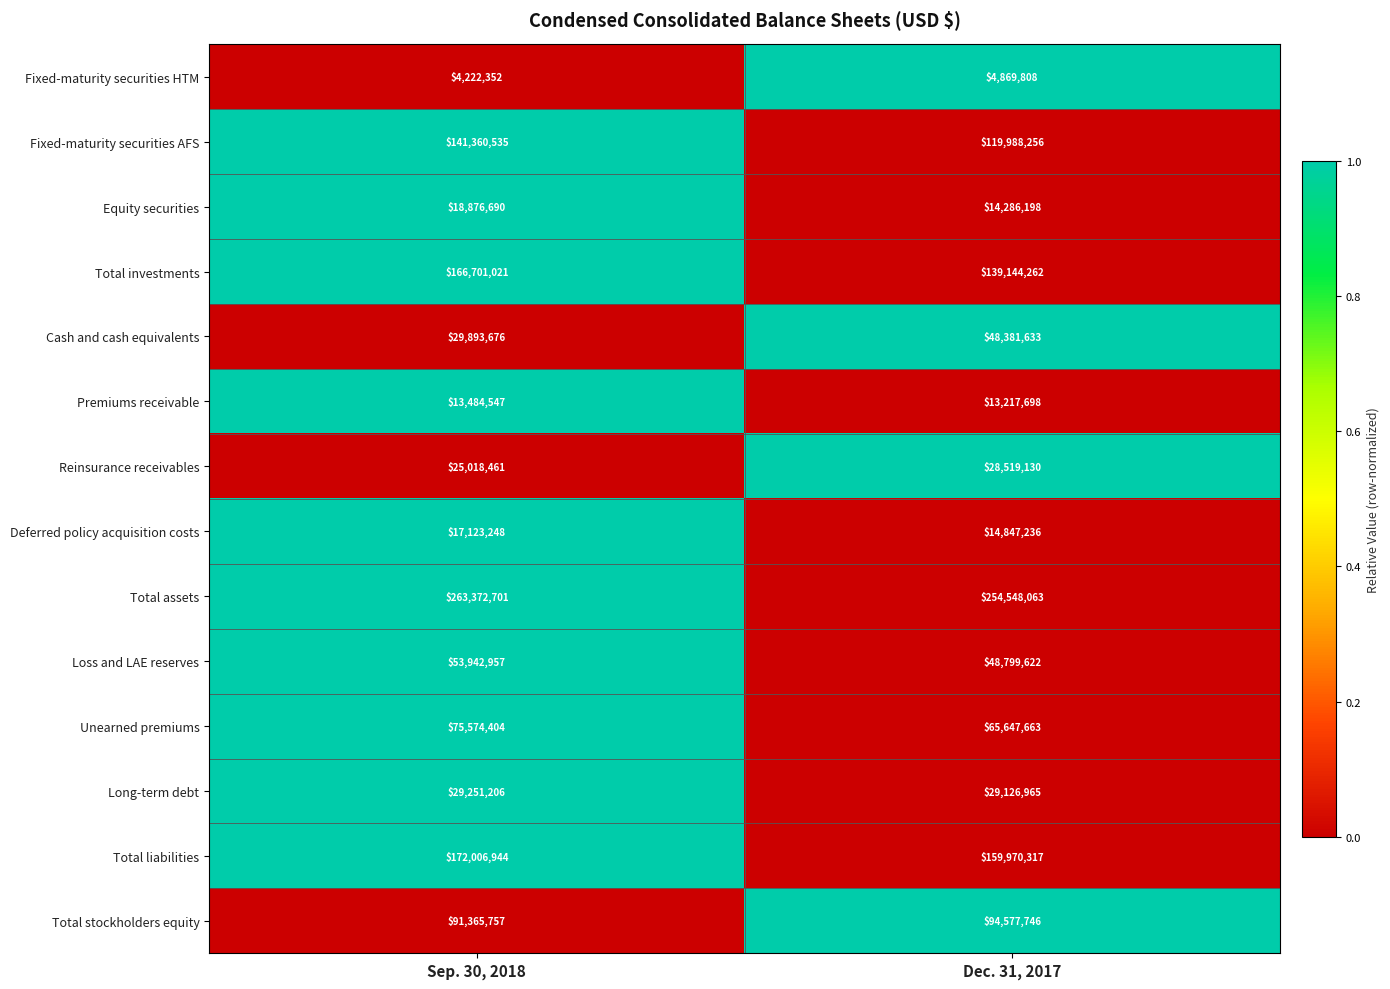

Is it true that Reinsurance receivables equals 28519130 at Dec. 31, 2017?

True